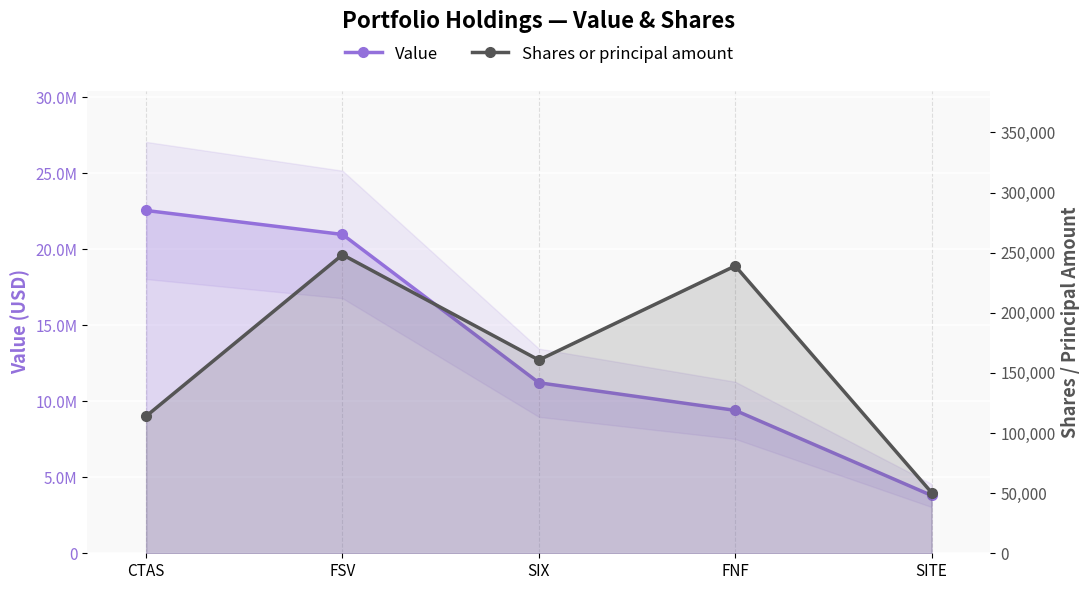

What is the difference between the Value values at FNF and SIX?

1817000